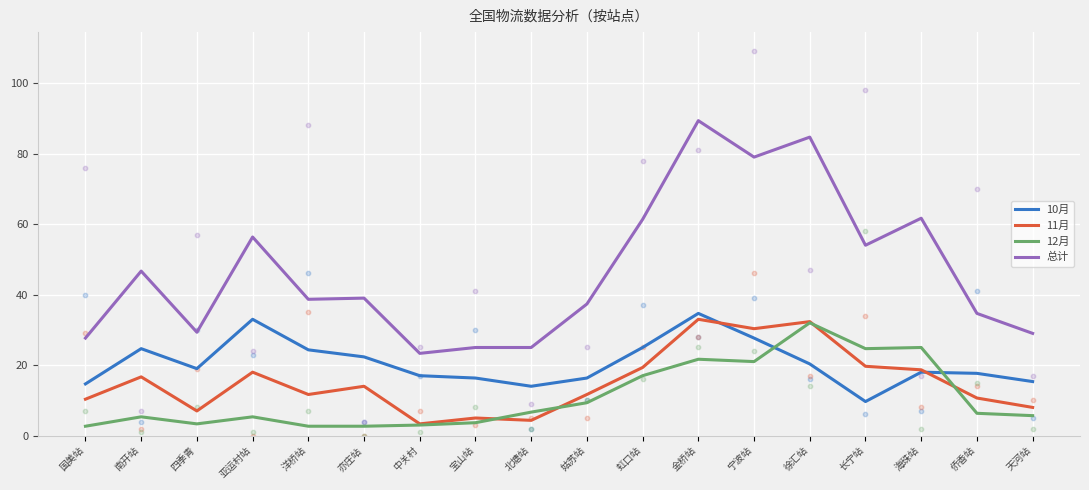

What are all the series names shown in the legend?

10月, 11月, 12月, 总计